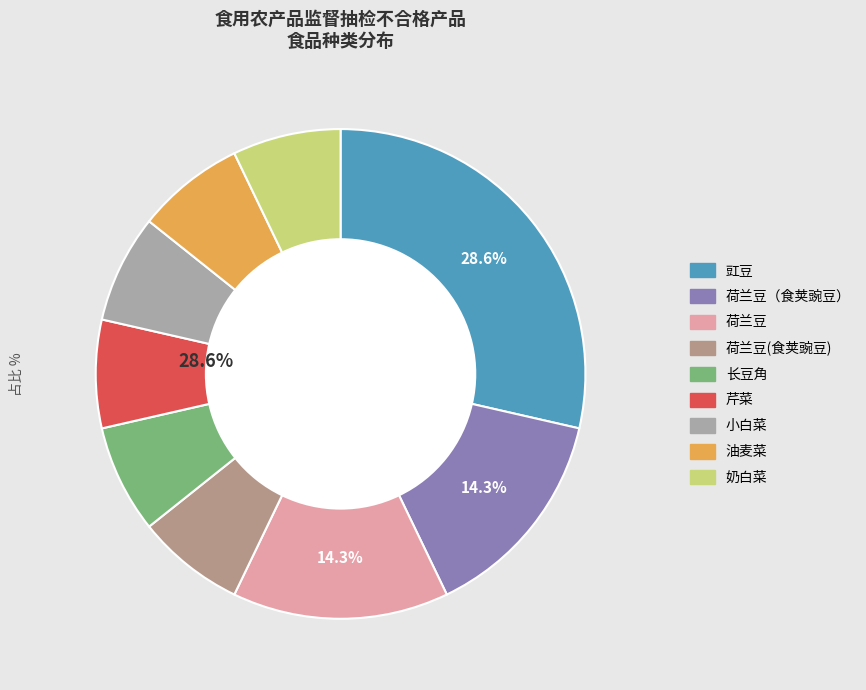

Do 芹菜 and 荷兰豆(食荚豌豆) together represent more than half of the pie?

No